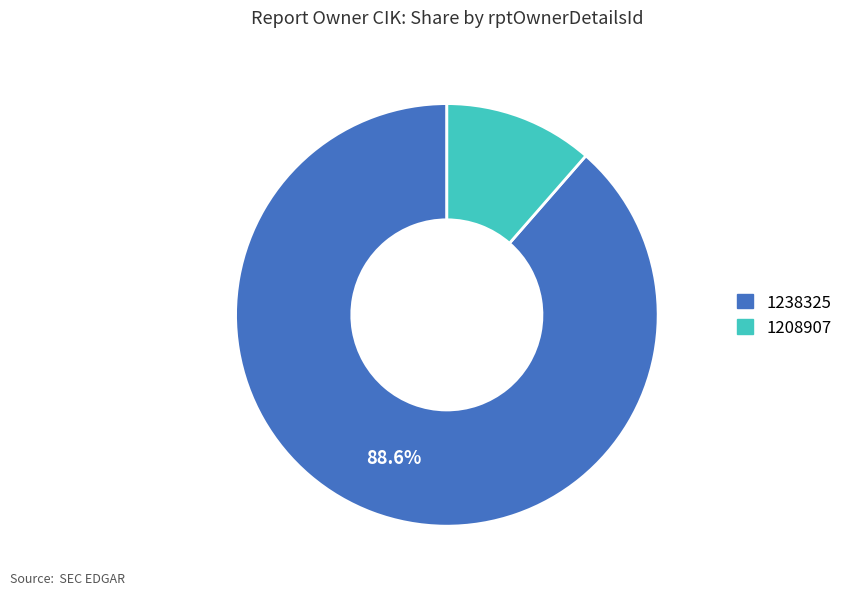

True or false: 1208907 accounts for 21% of the total.

False